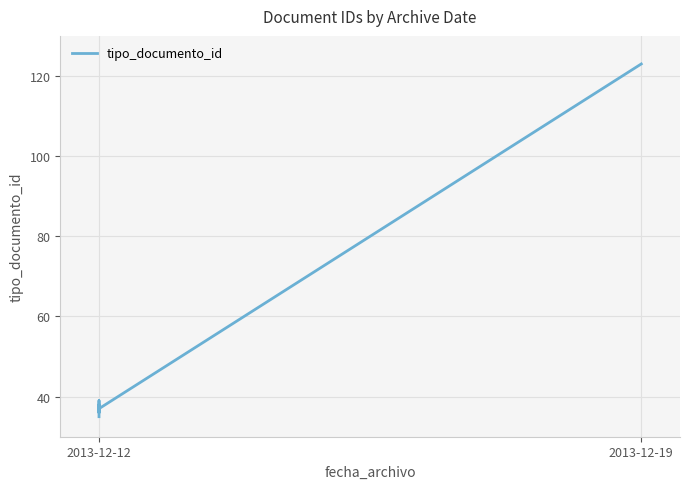

At which category does the data reach its first local peak?

2013-12-12